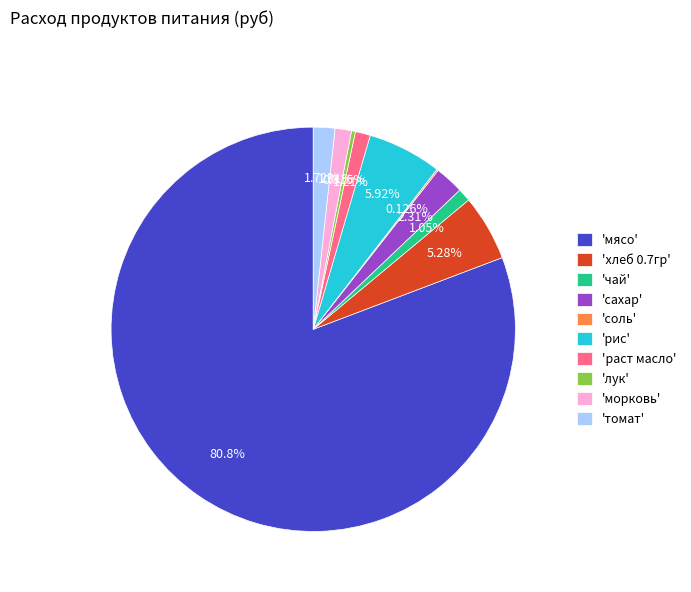

Is there any slice that represents more than half of the pie?

Yes